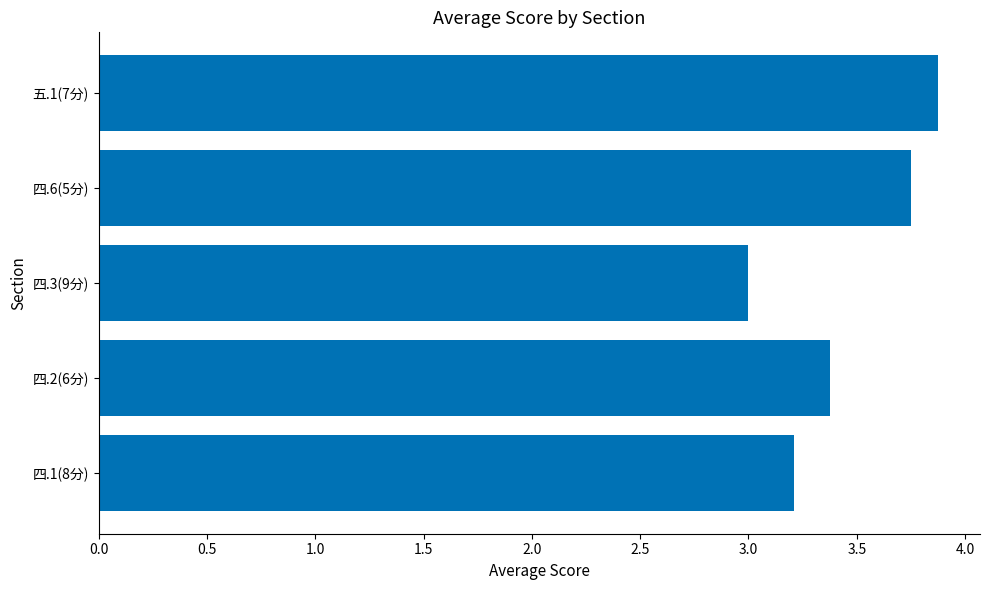

At which category does the chart reach its minimum across all series?

四.3(9分)